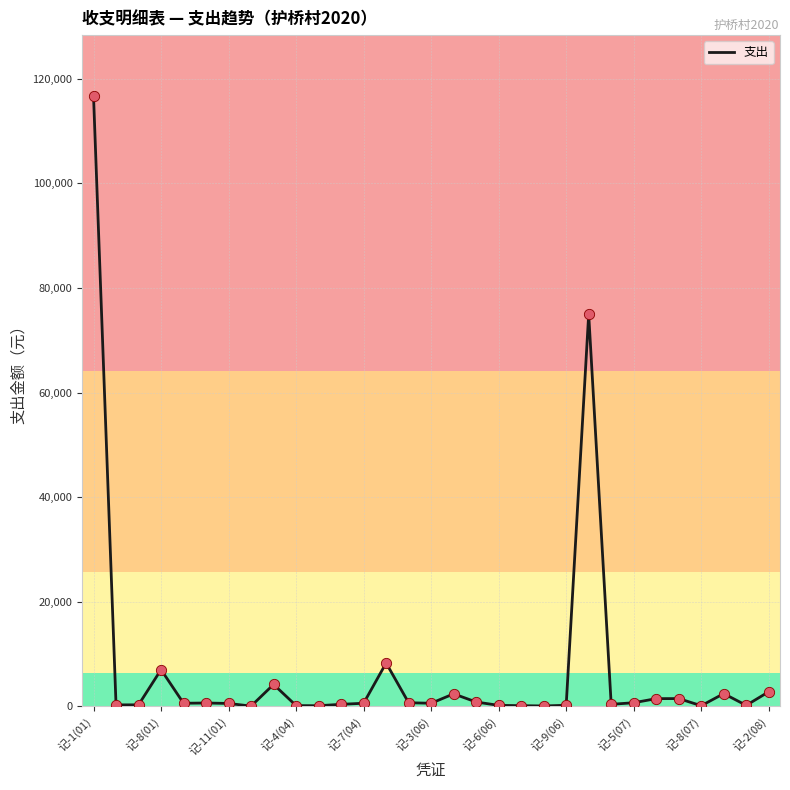

What is the greatest value displayed?

116698.0